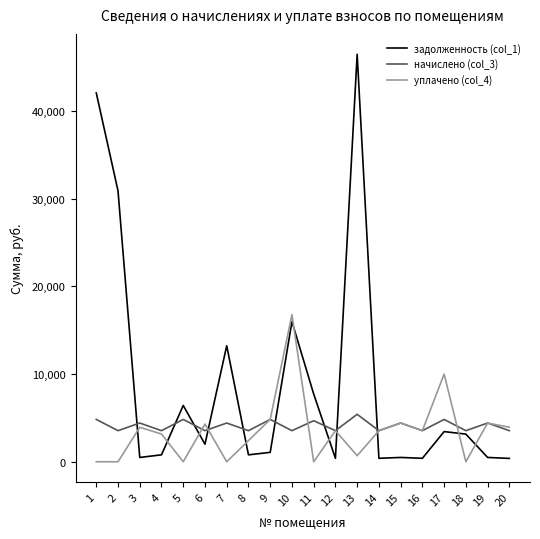

True or false: уплачено (col_4) has more than 1 points higher than both neighbors.

True